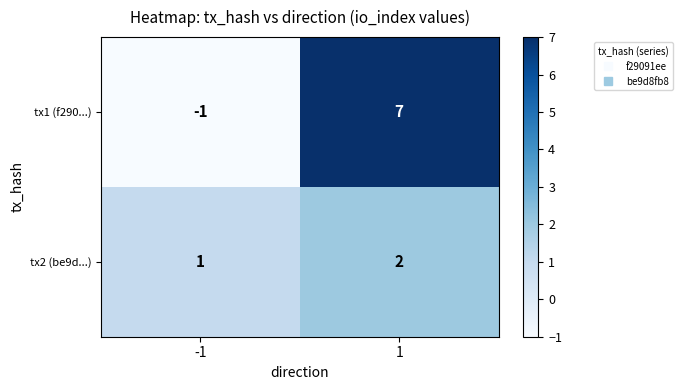

What is the maximum value for tx1 (f290...)?

7